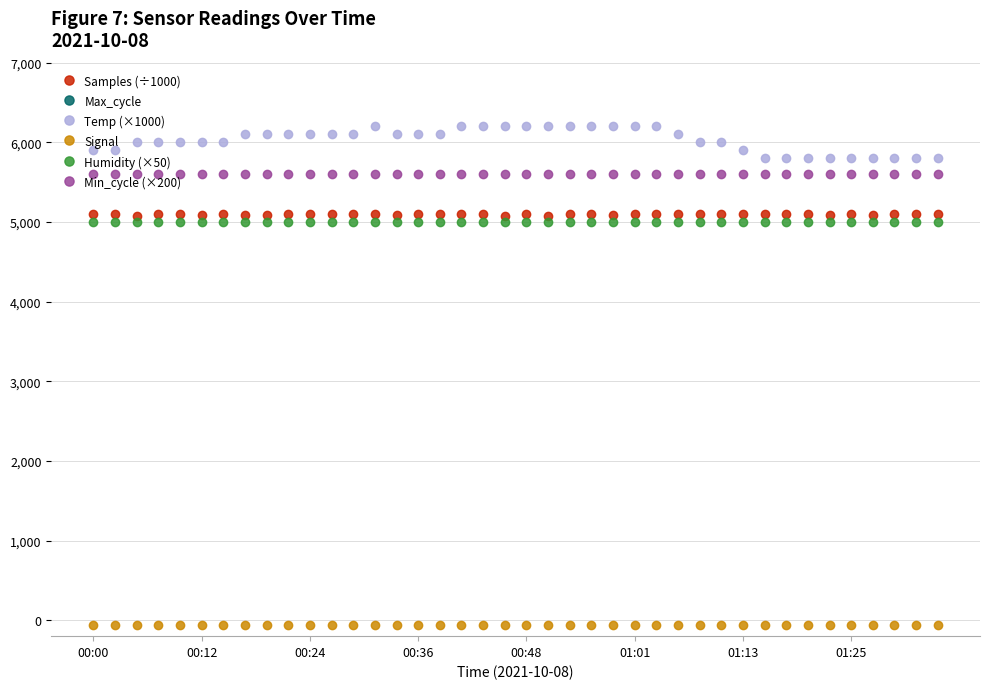

Which series changed the most between 19 and 23?

Max_cycle